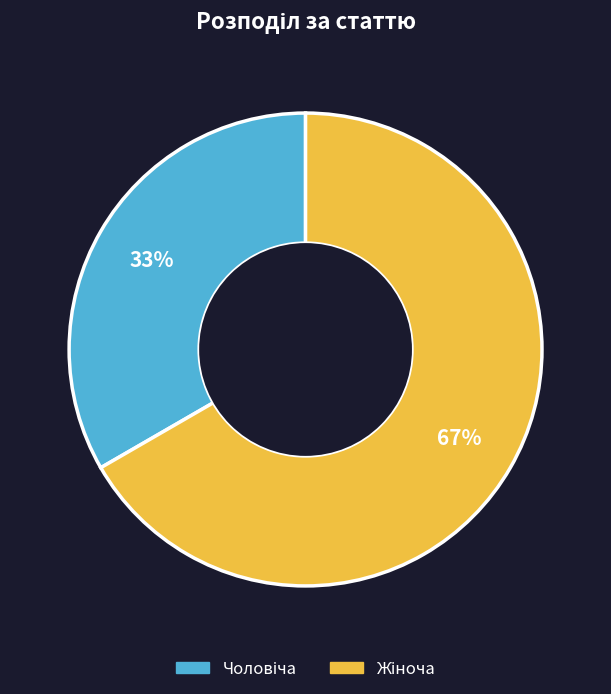

Is there a majority slice in this chart?

Yes